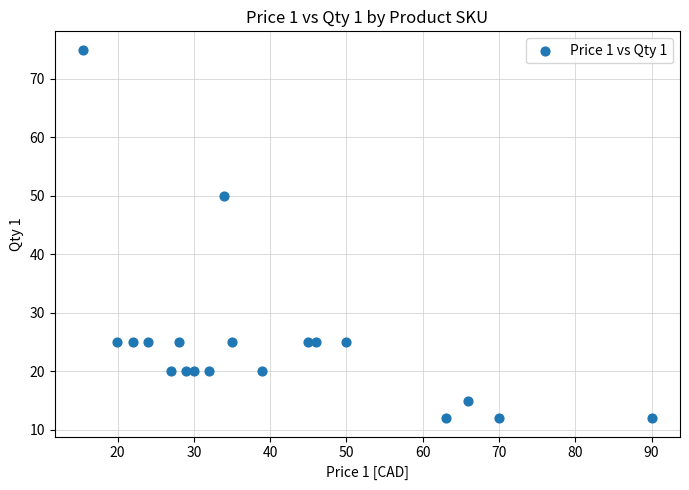

What Y value in the scatter plot is closest to 43?

50